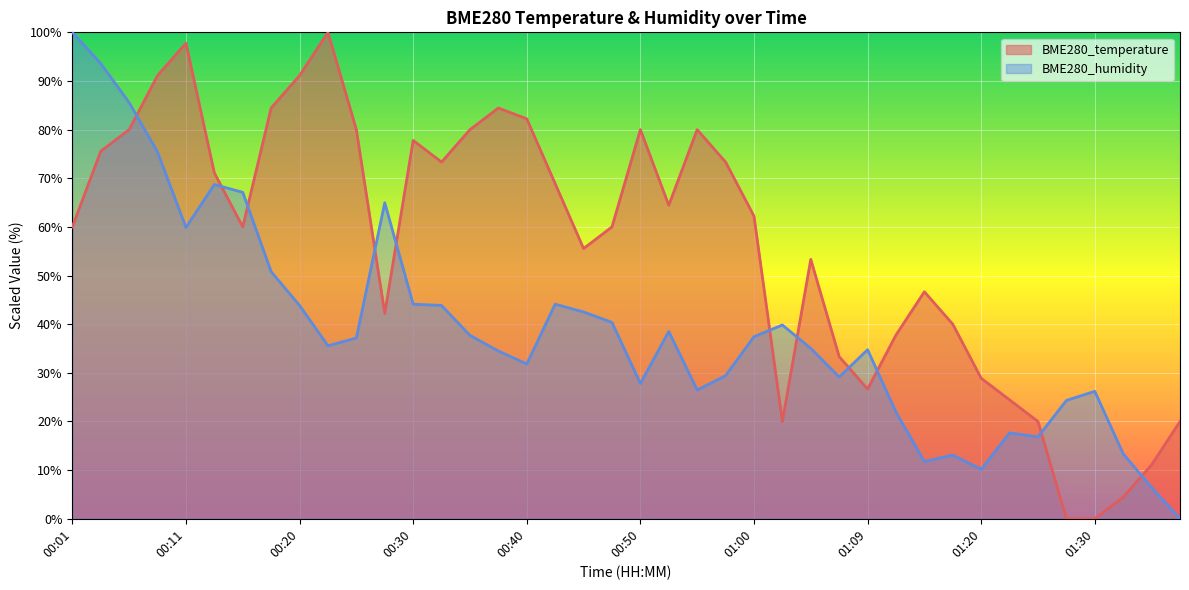

Reading right to left, what are all the values shown in this chart?

BME280_temperature: 01:38=20.0	01:35=11.1	01:32=4.4	01:30=0.0	01:28=0.0	01:25=20.0	01:22=24.4	01:20=28.9	01:17=40.0	01:15=46.7	01:12=37.8	01:09=26.7	01:07=33.3	01:05=53.3	01:02=20.0	01:00=62.2	00:57=73.3	00:55=80.0	00:52=64.4	00:50=80.0	00:48=60.0	00:45=55.6	00:42=68.9	00:40=82.2	00:37=84.4	00:35=80.0	00:33=73.3	00:30=77.8	00:28=42.2	00:25=80.0	00:23=100.0	00:20=91.1	00:18=84.4	00:15=60.0	00:13=71.1	00:11=97.8	00:08=91.1	00:06=80.0	00:03=75.6	00:01=60.0
BME280_humidity: 01:38=0.0	01:35=6.4	01:32=13.4	01:30=26.2	01:28=24.3	01:25=16.8	01:22=17.6	01:20=10.2	01:17=13.1	01:15=11.8	01:12=21.9	01:09=34.8	01:07=29.1	01:05=35.0	01:02=39.8	01:00=37.4	00:57=29.4	00:55=26.5	00:52=38.5	00:50=27.8	00:48=40.4	00:45=42.5	00:42=44.1	00:40=31.8	00:37=34.5	00:35=37.7	00:33=43.9	00:30=44.1	00:28=65.0	00:25=37.2	00:23=35.6	00:20=43.9	00:18=50.8	00:15=67.1	00:13=68.7	00:11=59.9	00:08=75.4	00:06=85.6	00:03=93.6	00:01=100.0